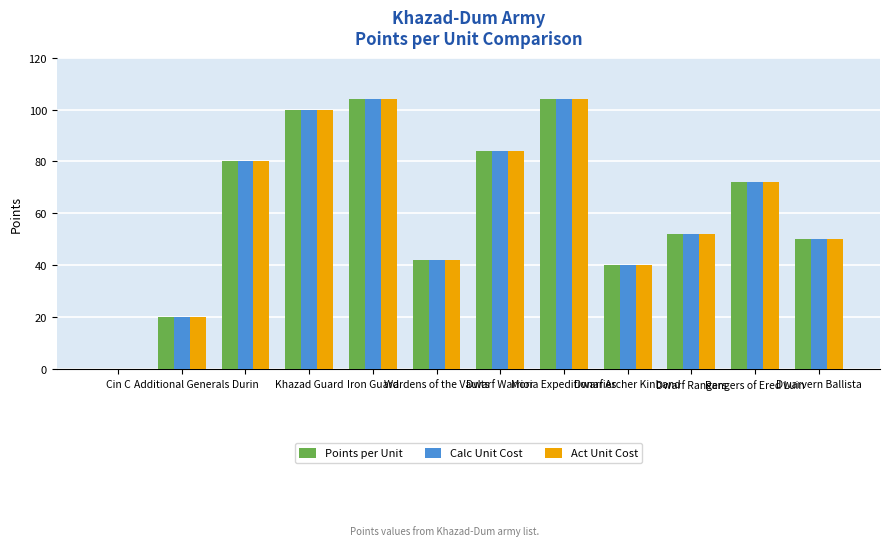

Where is Calc Unit Cost nearest to the value 52?

Dwarf Rangers